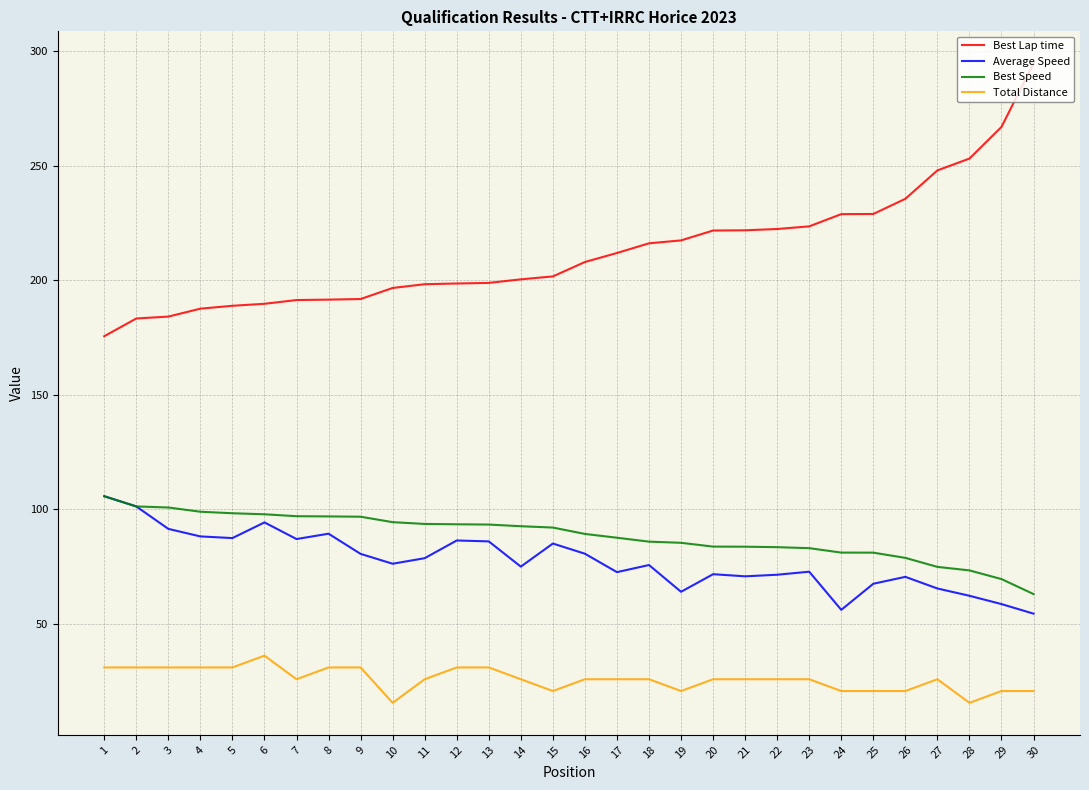

True or false: Total Distance and Average Speed cross at least once.

False